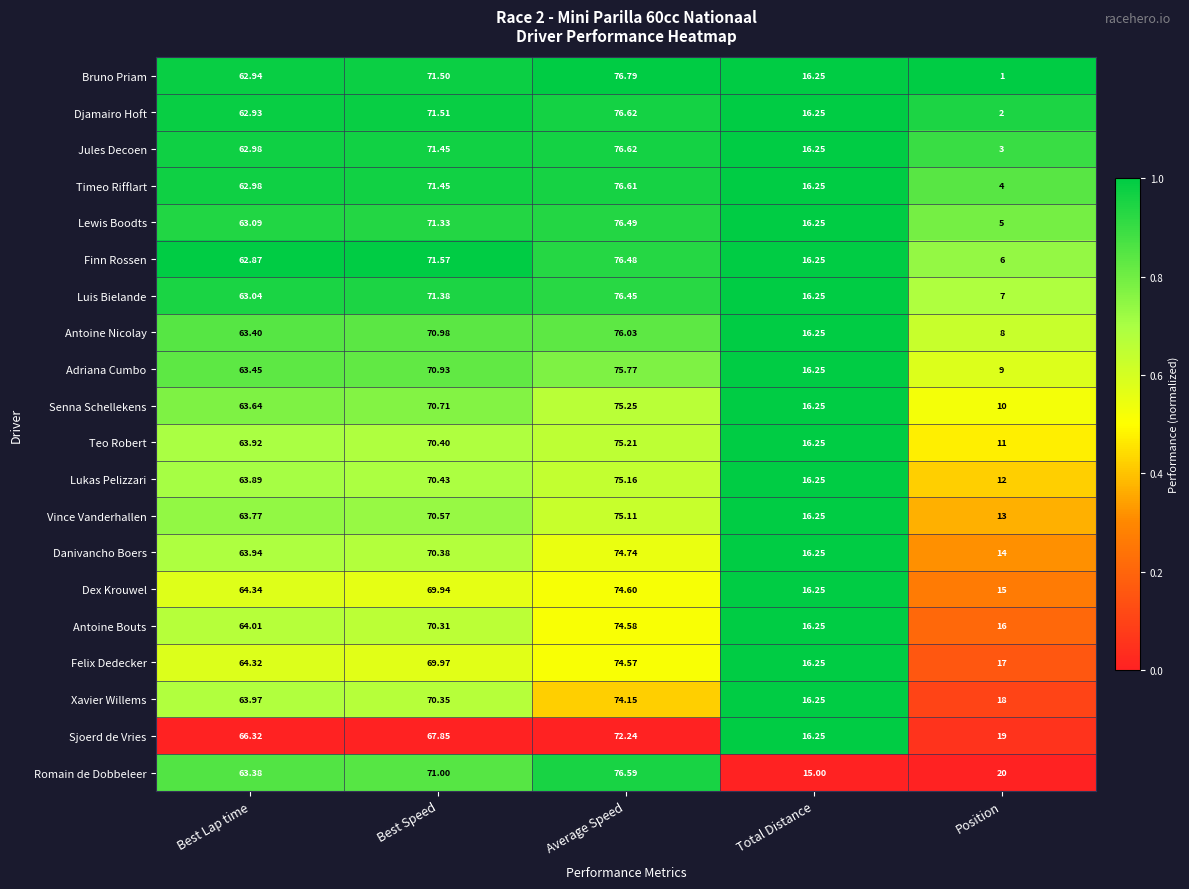

List the labels in order of Romain de Dobbeleer value, largest first.

Average Speed, Best Speed, Best Lap time, Position, Total Distance